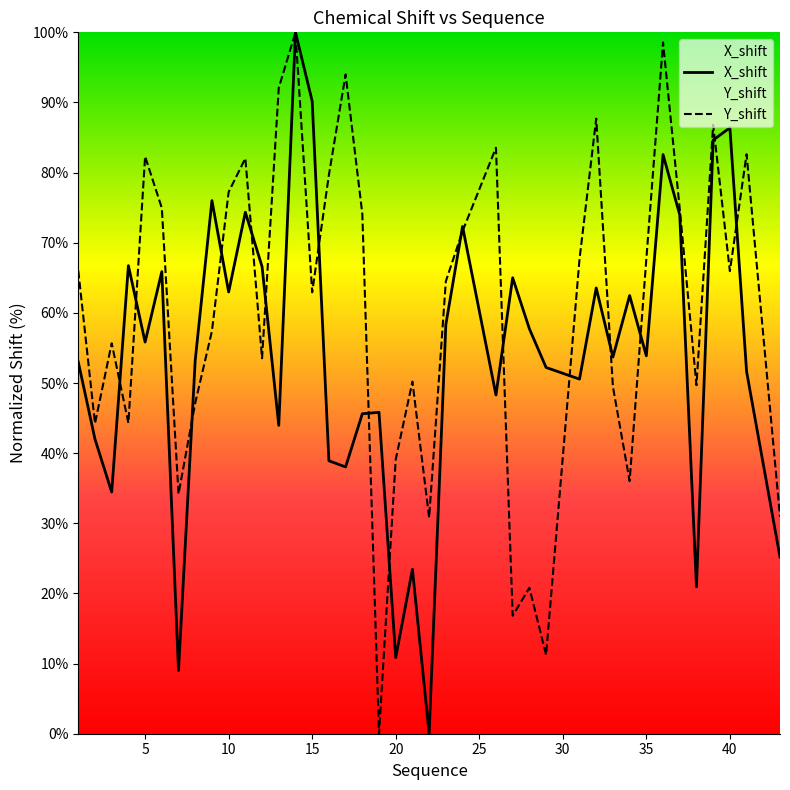

Is this an area chart (filled region under the line)?

No